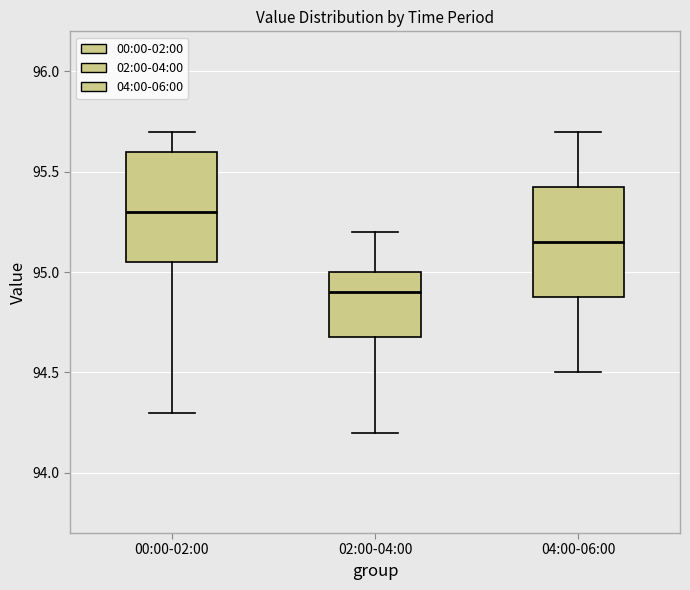

Reading left to right, transcribe this box plot: for each box, give where its median line is, the range the box spans, and where its two whiskers end, as read against the y-axis. The values are not printed on the chart, so give them approximately, as read against the axis.

00:00-02:00: median 95.30, box 95.05 to 95.60, whiskers 94.30 to 95.70
02:00-04:00: median 94.90, box 94.70 to 95.00, whiskers 94.20 to 95.20
04:00-06:00: median 95.15, box 94.90 to 95.45, whiskers 94.50 to 95.70